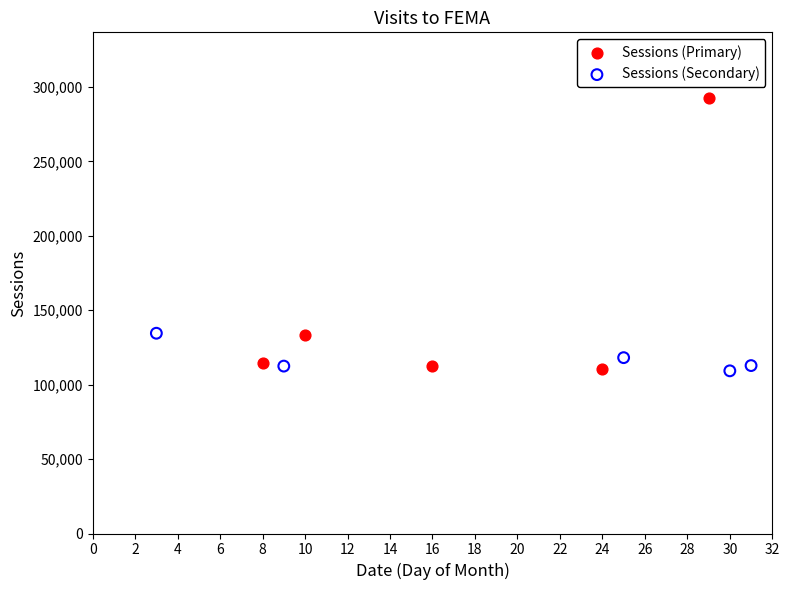

Which series has the largest Y range (max minus min)?

Sessions (Primary)